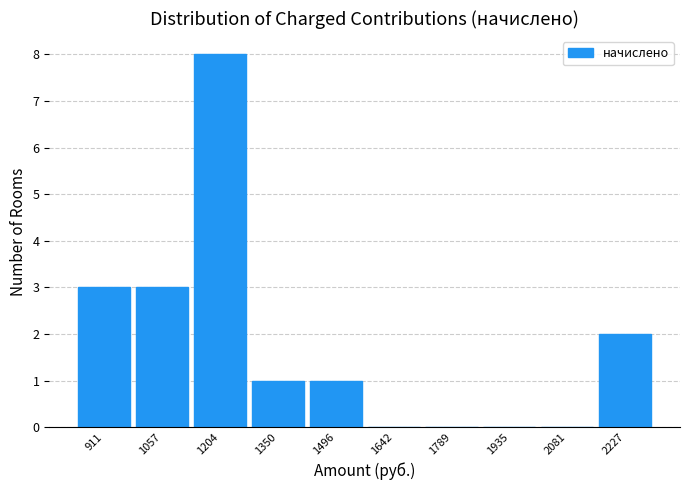

Reading left to right, list every bar in this chart as the range it spans on the x-axis followed by its height. Neither the bar edges nor the heights are printed on the chart, so give them approximately, as read against the axes.

840 to 980: 3
980 to 1140: 3
1140 to 1280: 8
1280 to 1420: 1
1420 to 1560: 1
1560 to 1720: 0
1720 to 1860: 0
1860 to 2000: 0
2000 to 2160: 0
2160 to 2300: 2